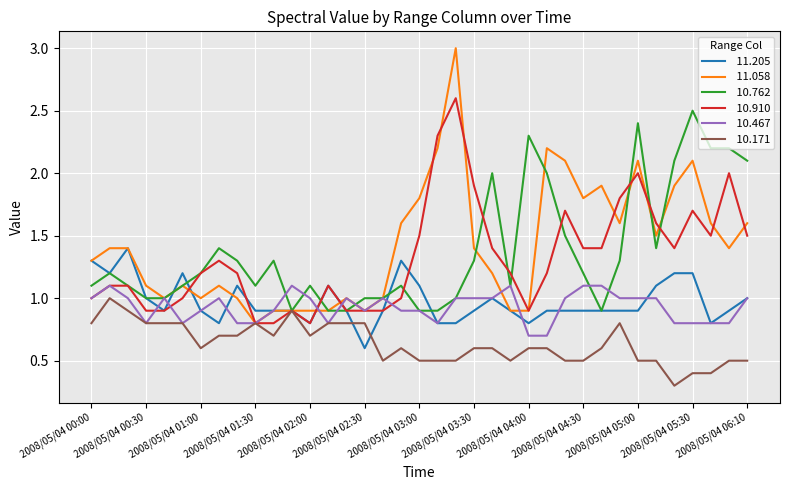

What is the smallest value displayed?

0.3